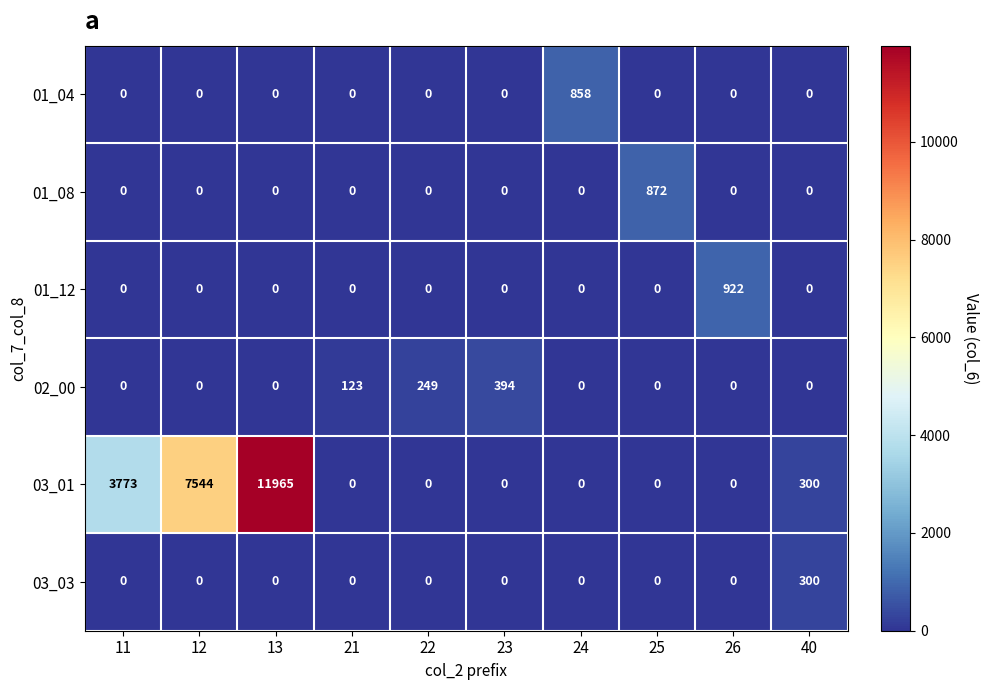

Rank the series by their maximum value, from lowest to highest.

03_03, 02_00, 01_04, 01_08, 01_12, 03_01